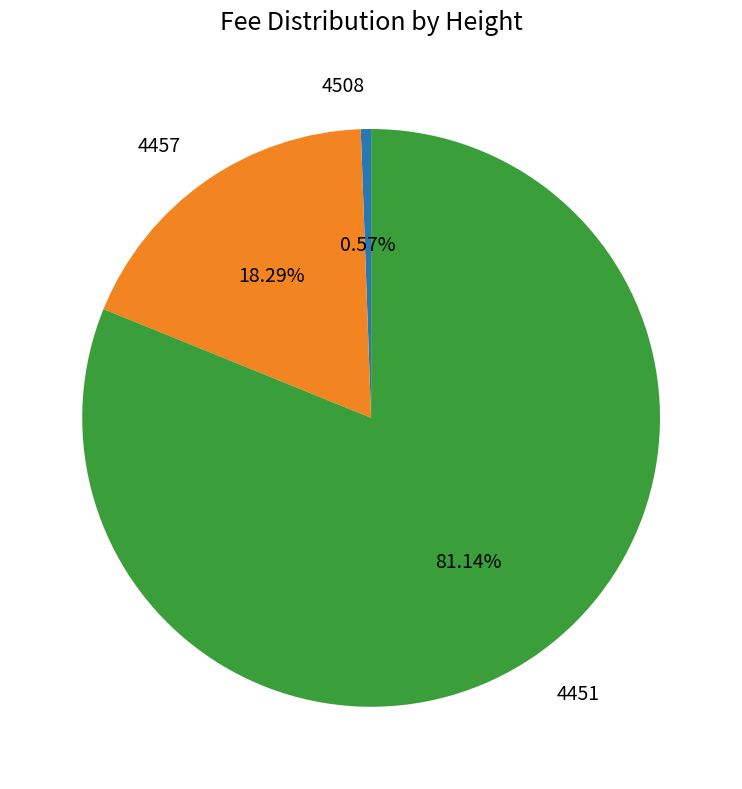

Count the number of slices in the pie.

3